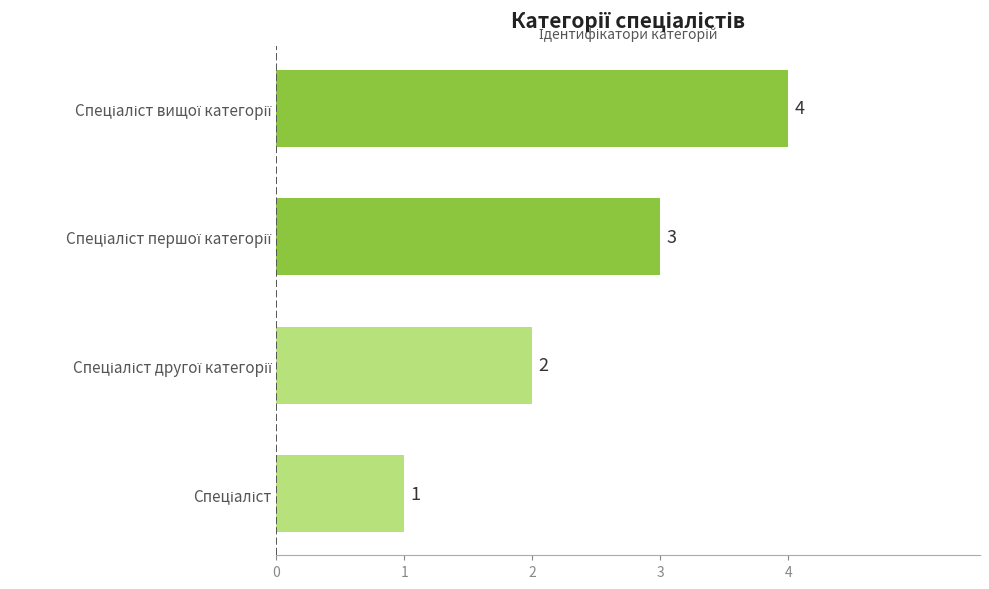

What is the difference between the maximum and minimum values?

3